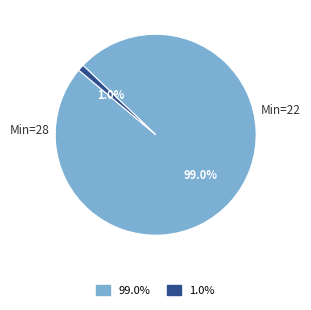

Between 1.0% and 99.0%, which is larger?

99.0%